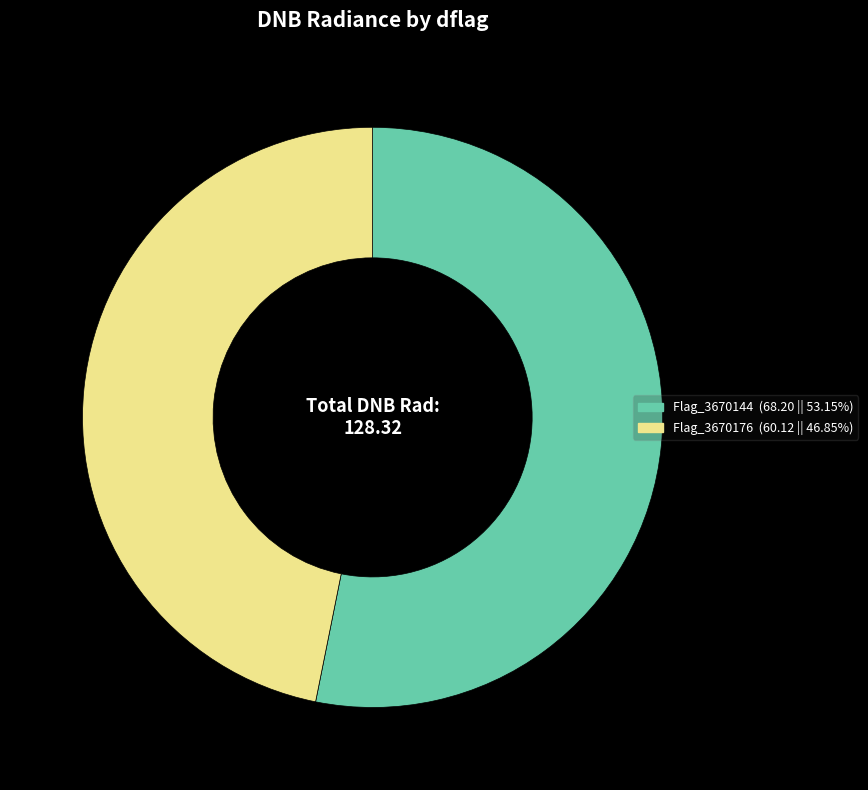

What is the ratio of the value at Flag_3670176 to the value at Flag_3670144?

0.9